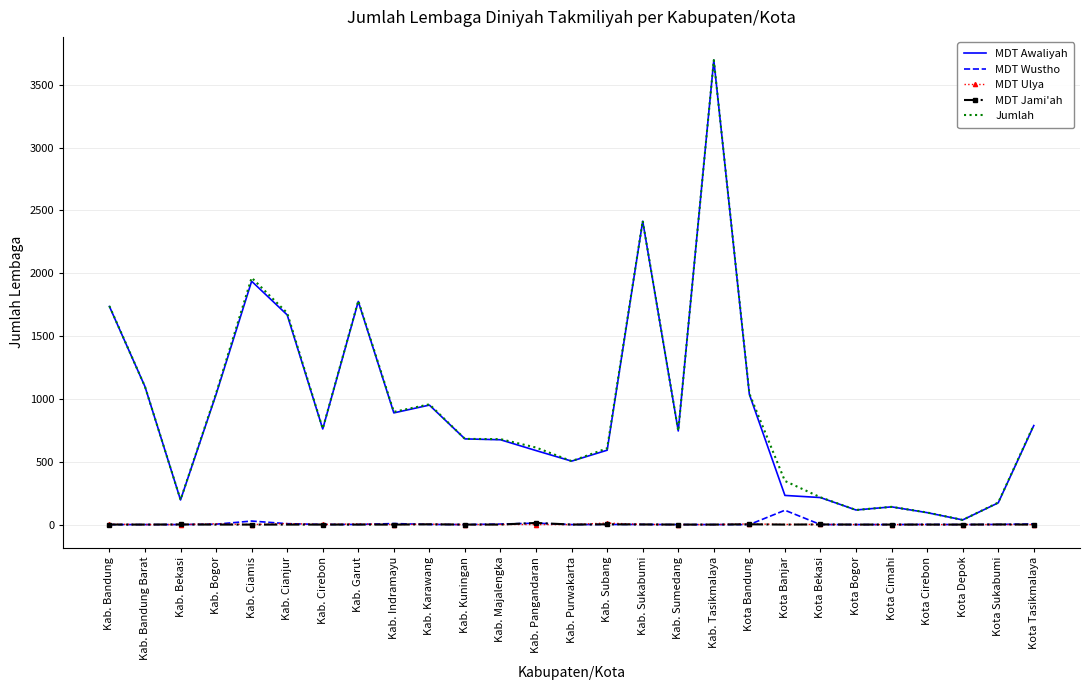

What position from the right is Kab. Bogor?

24